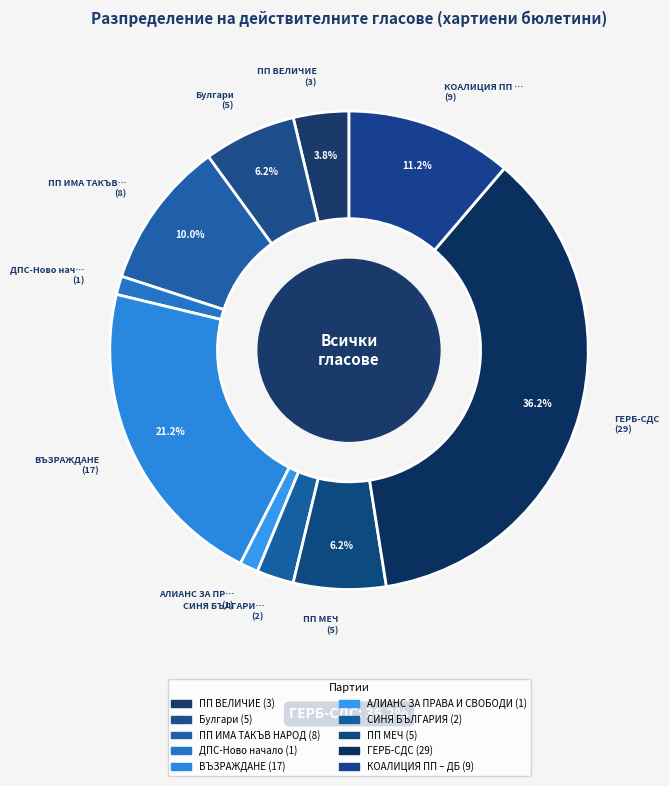

Approximately how many times larger is the value at СИНЯ БЪЛГАРИЯ compared to ДПС-Ново начало?

2.0